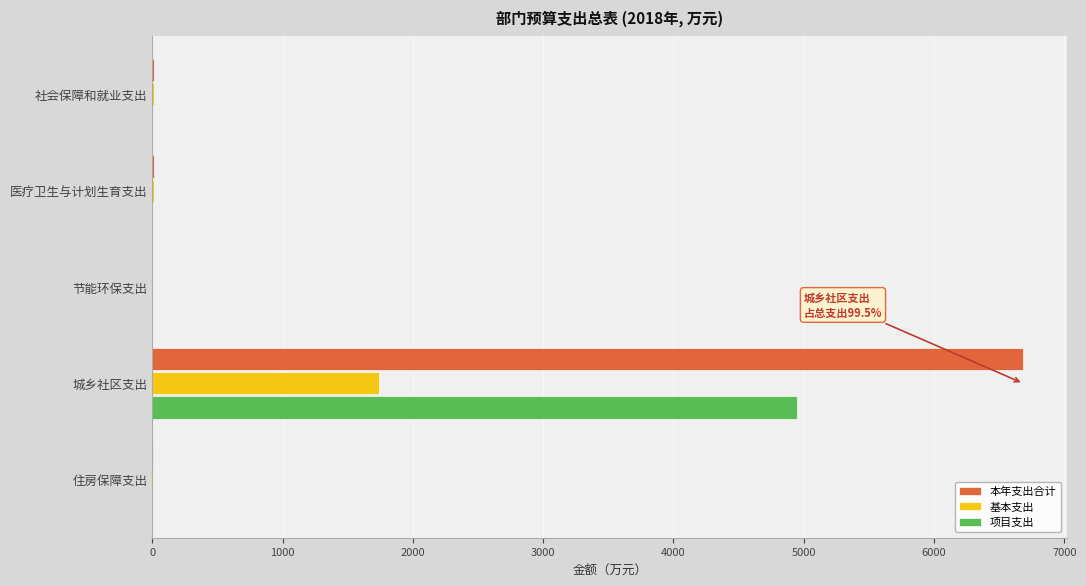

How many categories are shown in the chart?

5